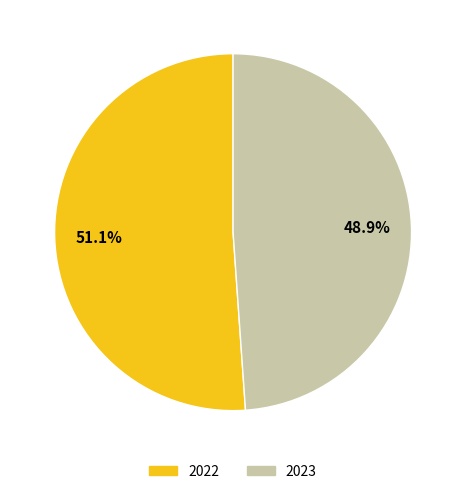

To the nearest percent, what portion does 2022 represent?

51%